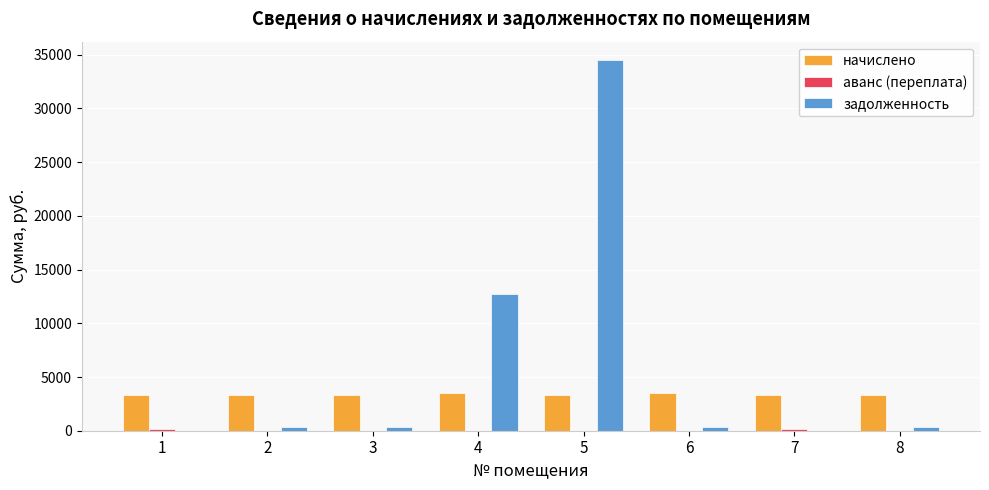

Which series changed the most between 5 and 6?

задолженность